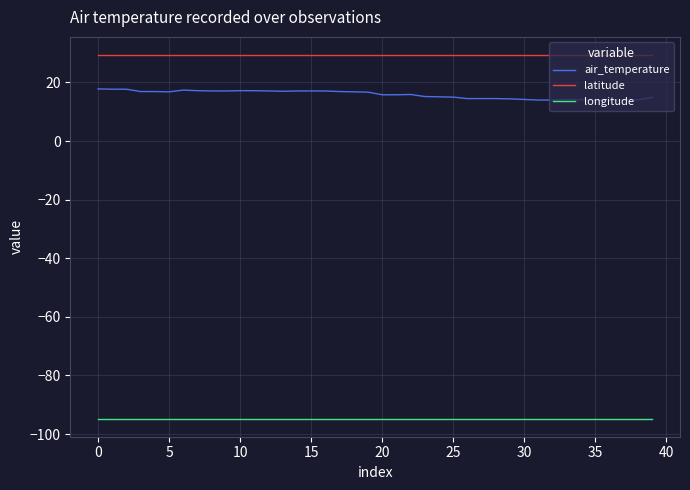

What is the maximum value for longitude?

-94.7